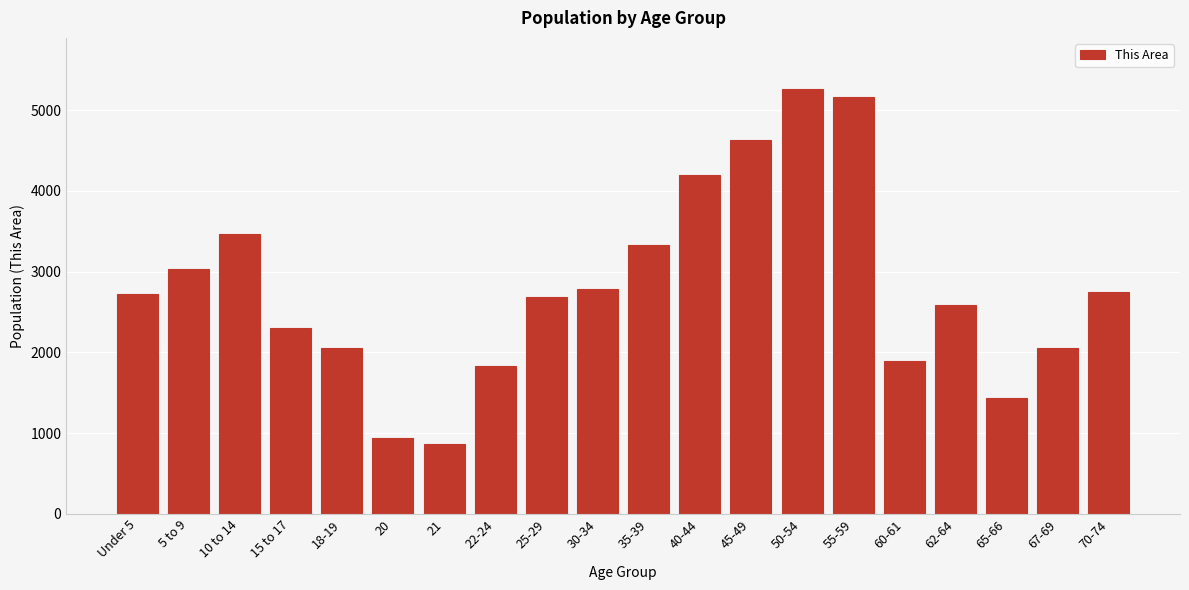

What is the ratio of the value at 18-19 to the value at 25-29?

0.8